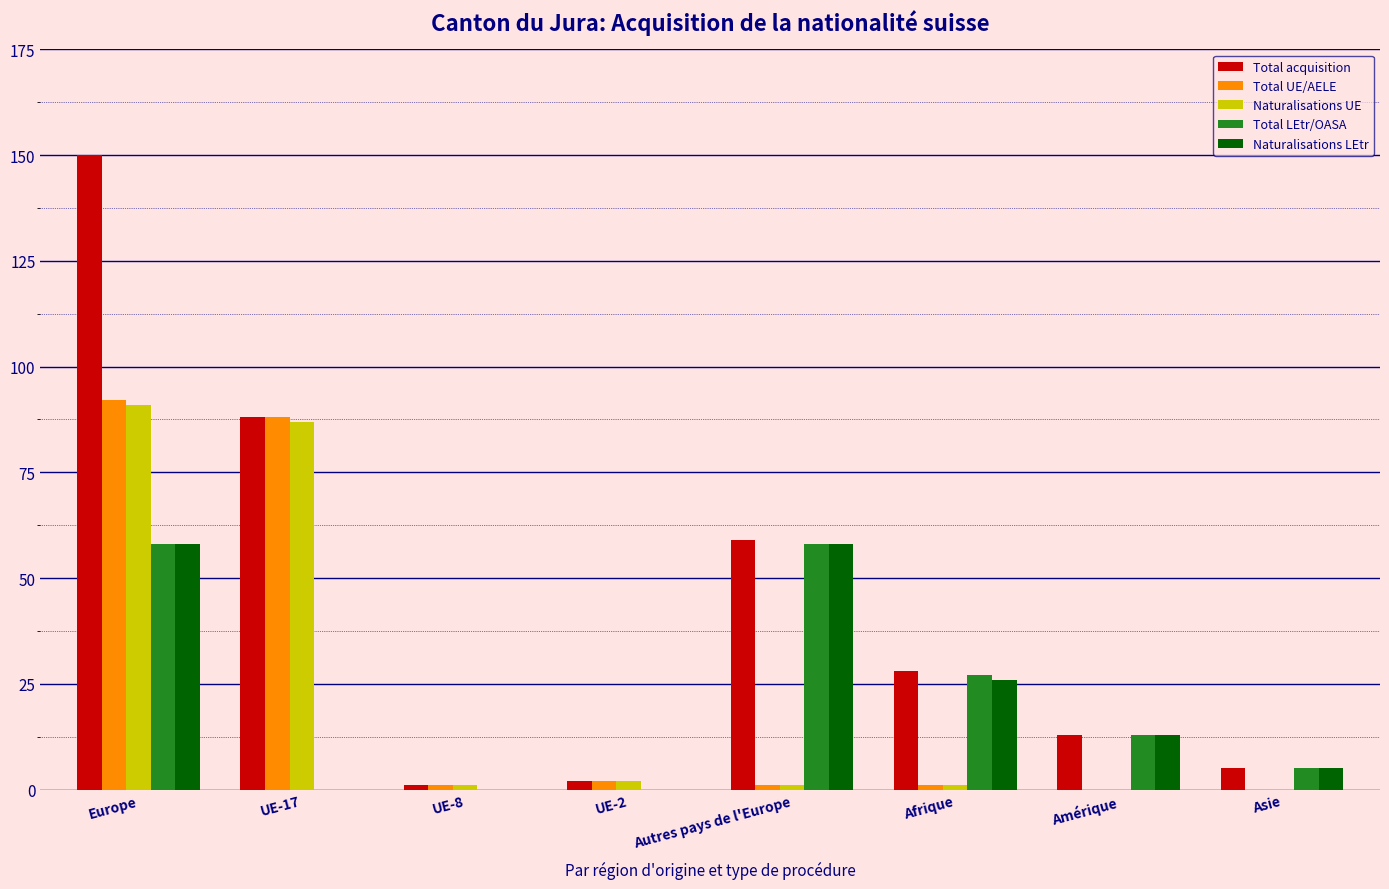

Are the bars horizontal?

No